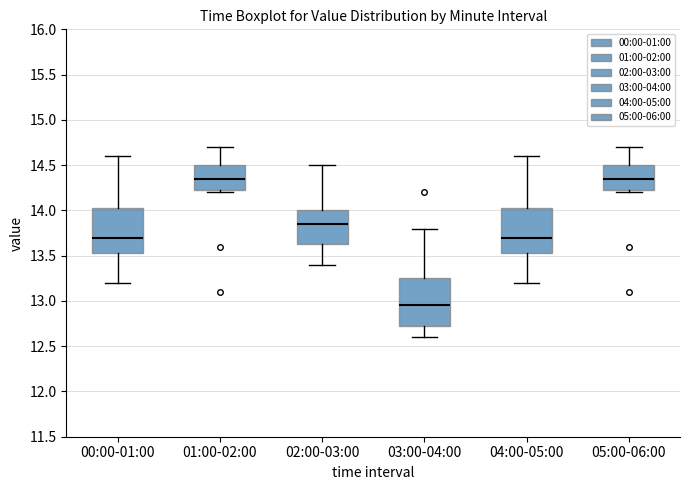

Where is the lower edge of the box for 04:00-05:00 on the y-axis? The values are not printed on the chart, so give them approximately, as read against the axis.

13.55